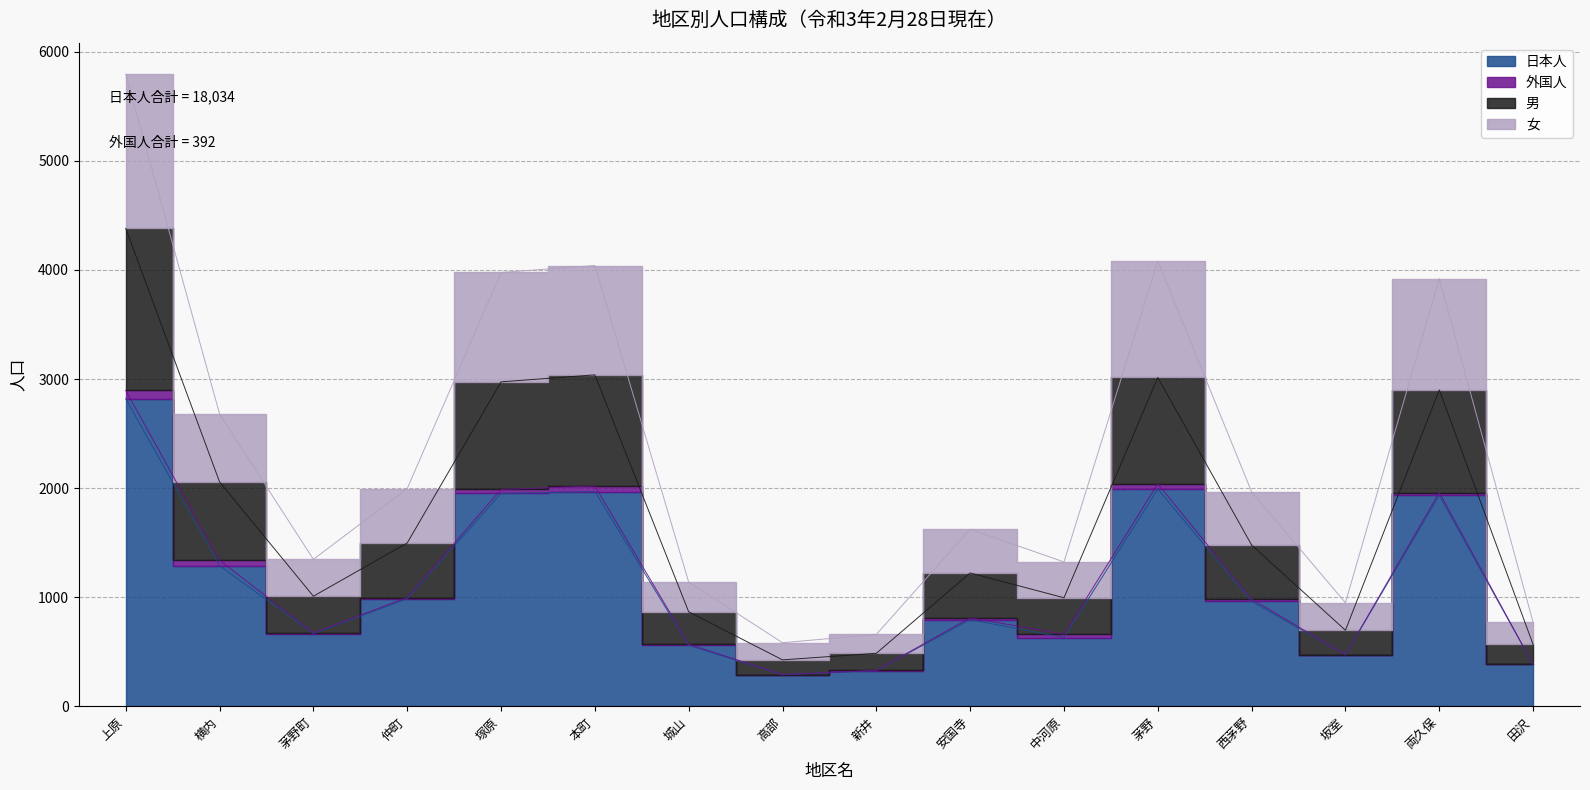

The 男 series shows 867 at 城山. True or false?

True